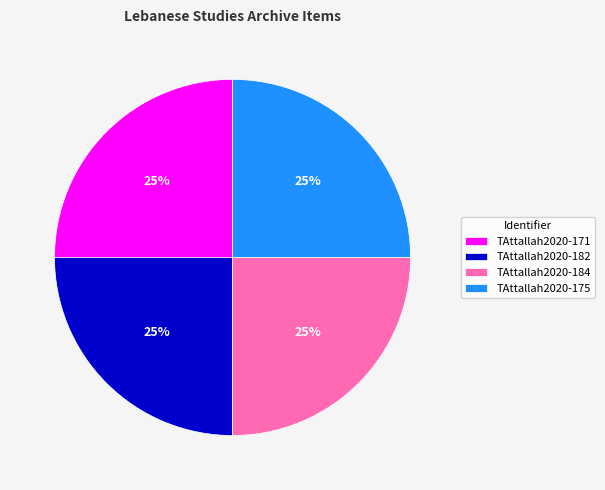

To the nearest percent, what is the combined percentage of TAttallah2020-184 and TAttallah2020-175?

50%